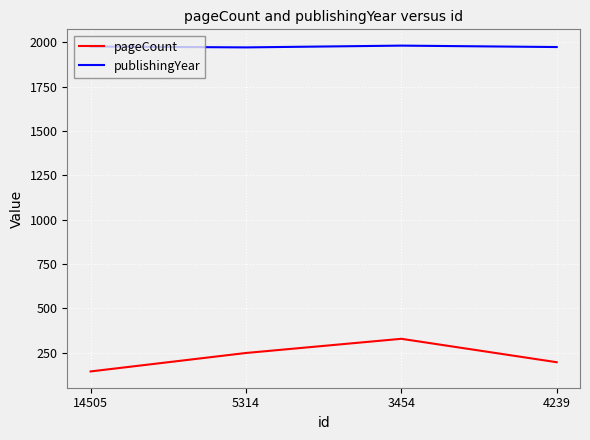

How many lines are shown in the chart?

2